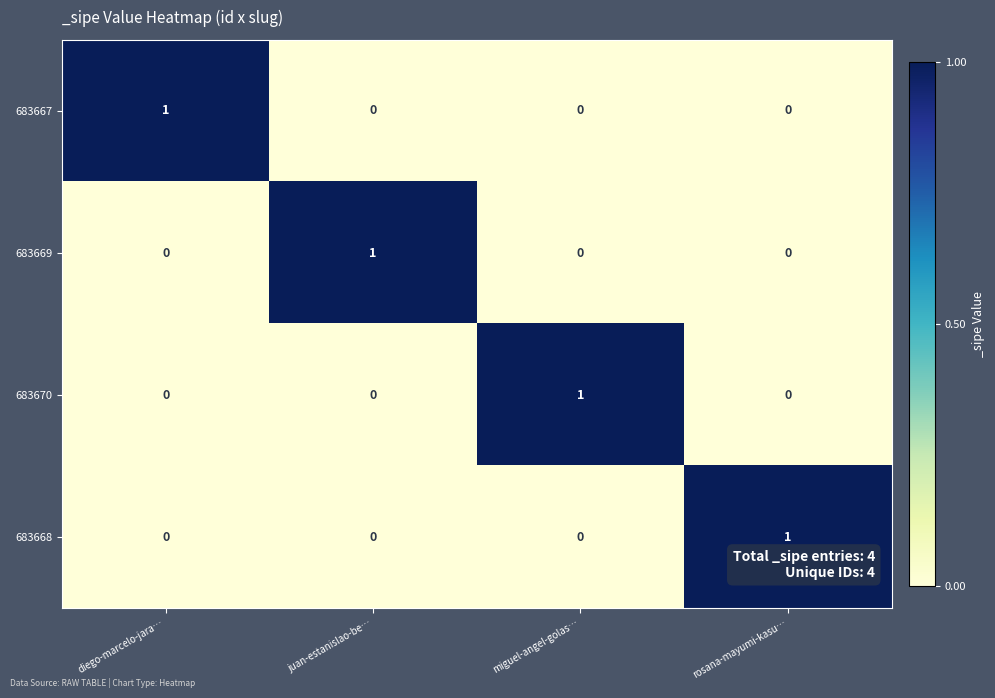

The value of 683670 at rosana-mayumi-kasu… is 0. True or false?

True